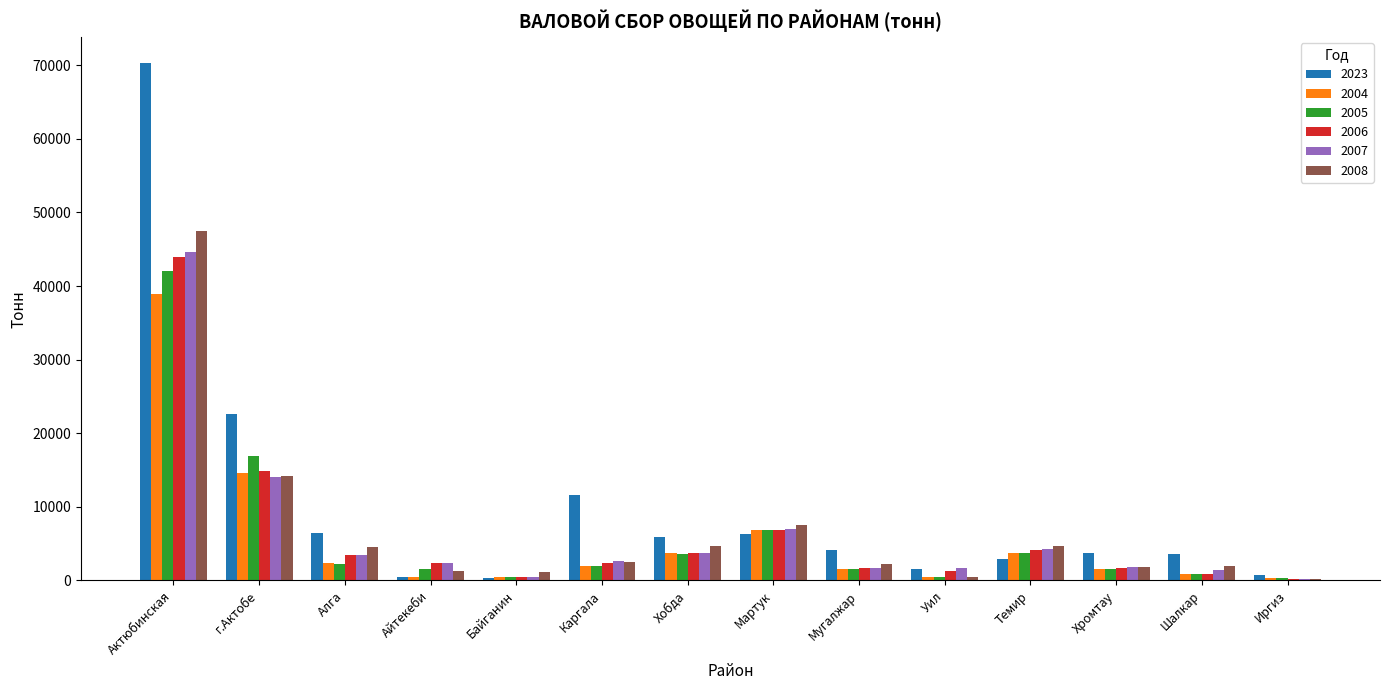

What is the spread (max minus min) of values at Хромтау?

2209.6